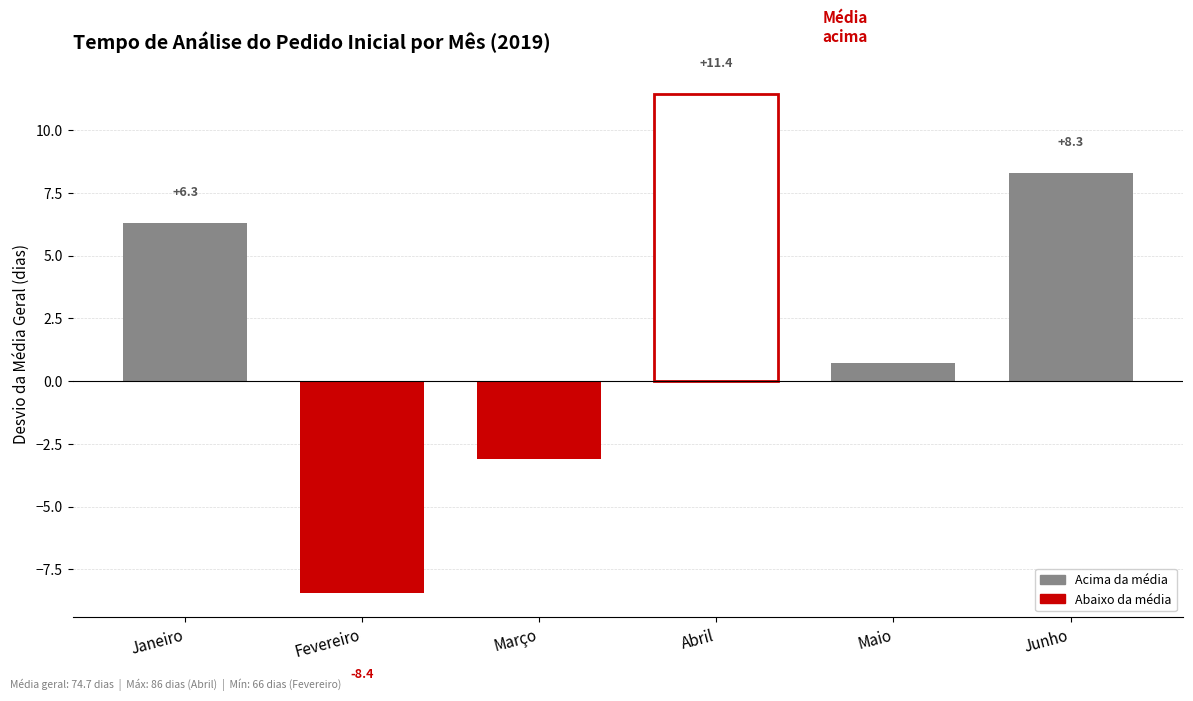

The value at Junho is 2.8. True or false?

False